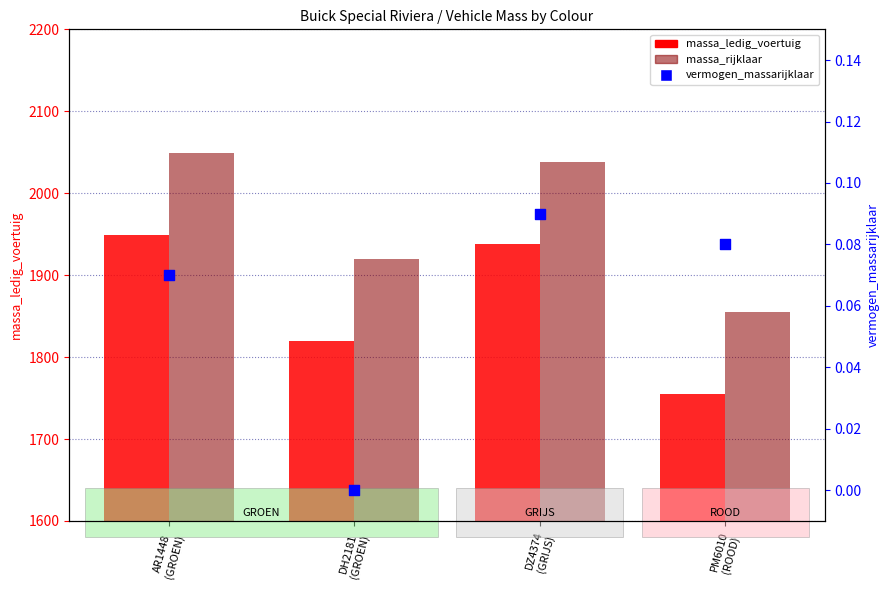

What are all the series names shown in the legend?

massa_ledig_voertuig, massa_rijklaar, vermogen_massarijklaar